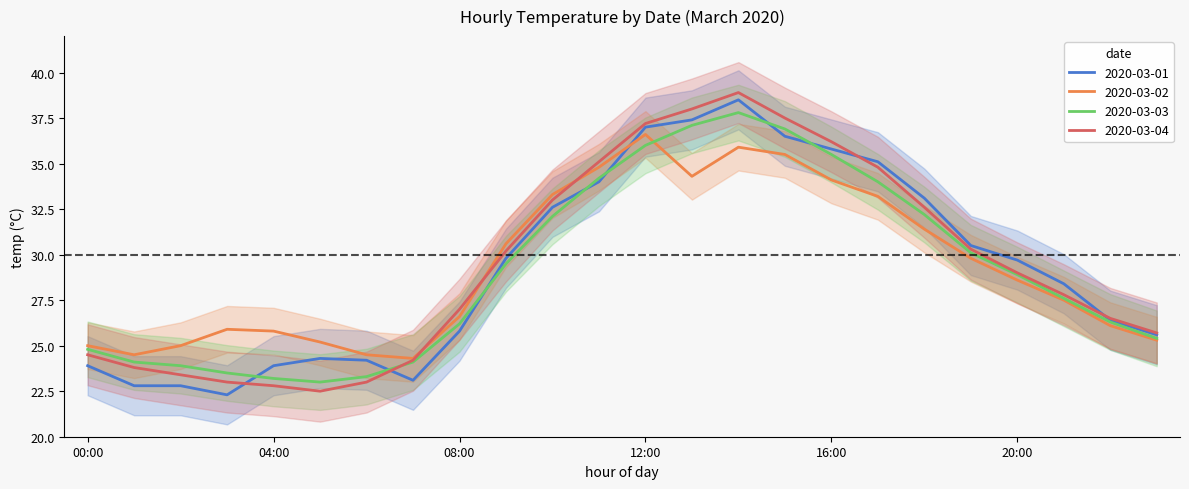

What is the spread (max minus min) of values at 05:00?

2.7